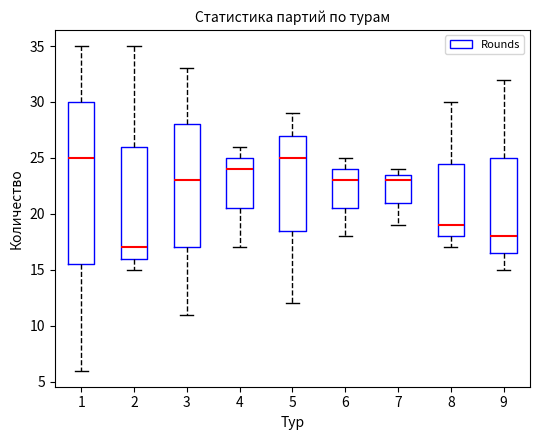

Reading left to right, read every box against the y-axis: the position of its median line, the range the box covers, and the ends of its whiskers. The values are not printed on the chart, so give them approximately, as read against the axis.

1: median 25.0, box 15.5 to 30.0, whiskers 6.0 to 35.0
2: median 17.0, box 16.0 to 26.0, whiskers 15.0 to 35.0
3: median 23.0, box 17.0 to 28.0, whiskers 11.0 to 33.0
4: median 24.0, box 20.5 to 25.0, whiskers 17.0 to 26.0
5: median 25.0, box 18.5 to 27.0, whiskers 12.0 to 29.0
6: median 23.0, box 20.5 to 24.0, whiskers 18.0 to 25.0
7: median 23.0, box 21.0 to 23.5, whiskers 19.0 to 24.0
8: median 19.0, box 18.0 to 24.5, whiskers 17.0 to 30.0
9: median 18.0, box 16.5 to 25.0, whiskers 15.0 to 32.0